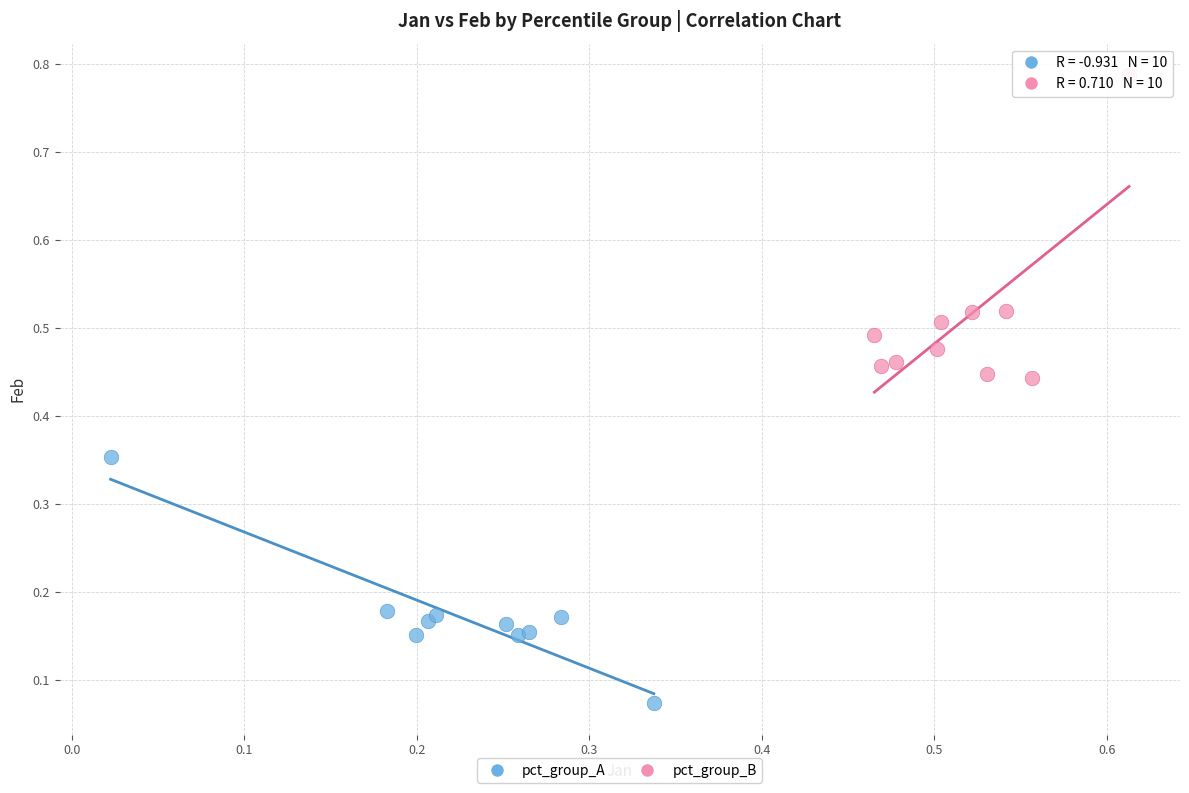

Which series reaches the maximum Y coordinate?

pct_group_B